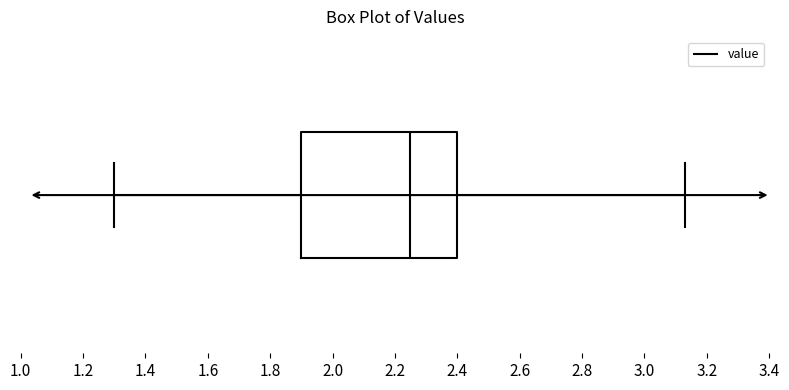

Transcribe this box plot: give where the median line is, the range the box spans, and where the two whiskers end, as read against the x-axis. The values are not printed on the chart, so give them approximately, as read against the axis.

median 2.26, box 1.90 to 2.40, whiskers 1.30 to 3.14